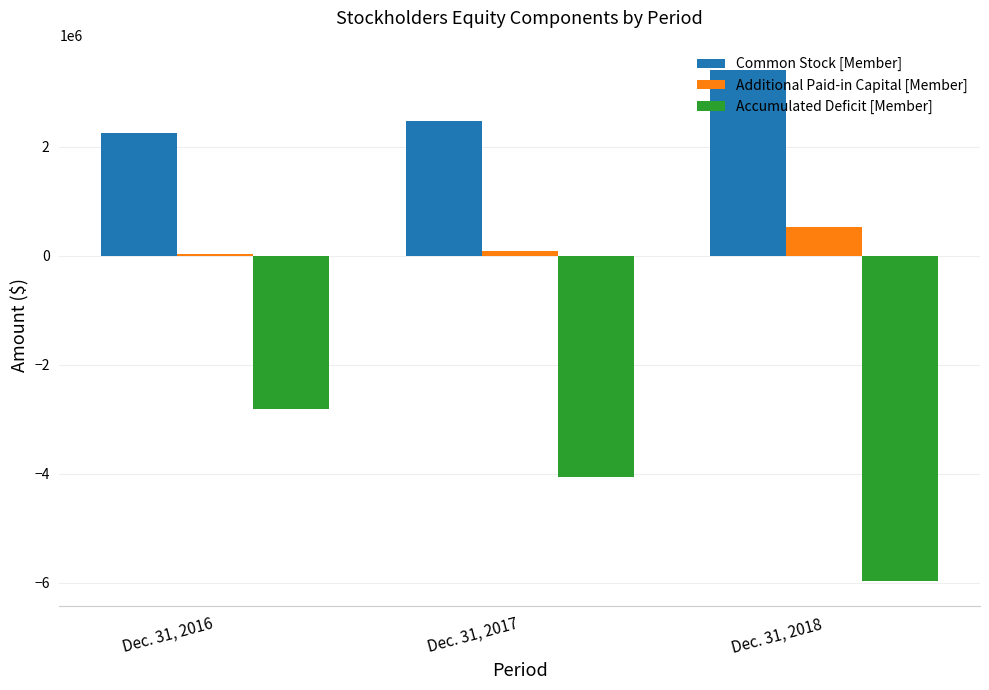

The value of Common Stock [Member] at Dec. 31, 2017 is 1499327. True or false?

False